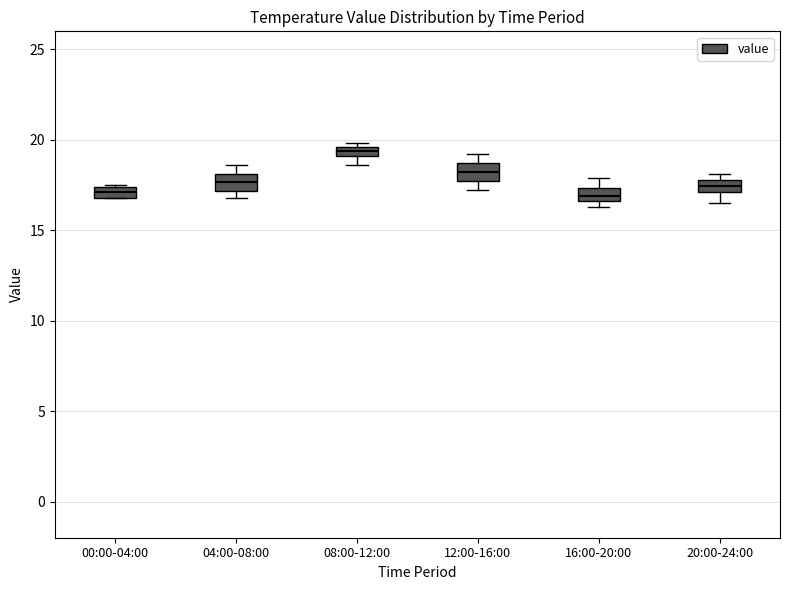

Which box has the highest median line?

08:00-12:00